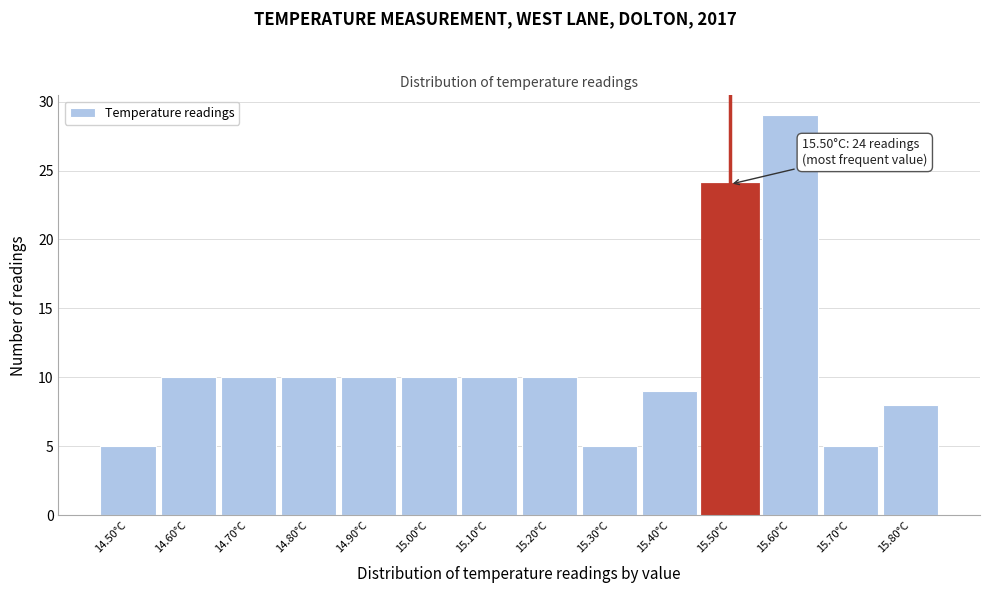

Which range on the x-axis has the tallest bar?

15.55 to 15.65